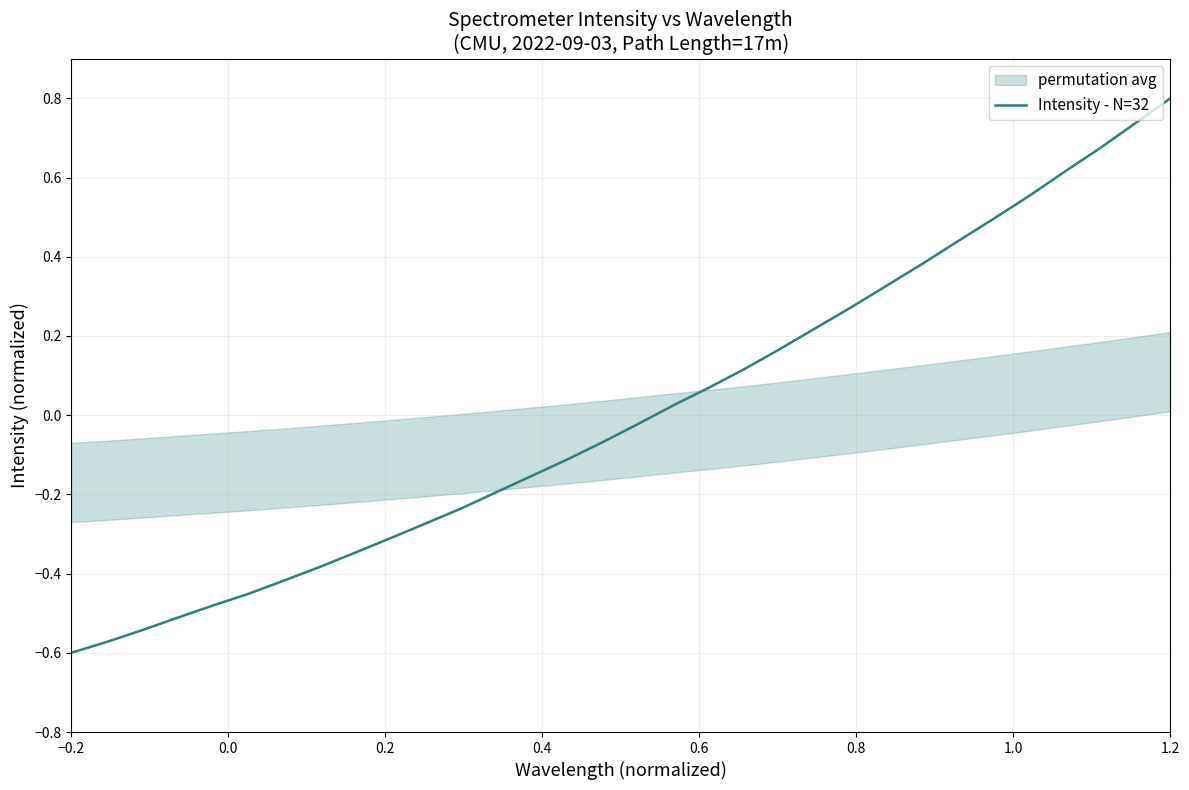

How many data points does each series have?

32